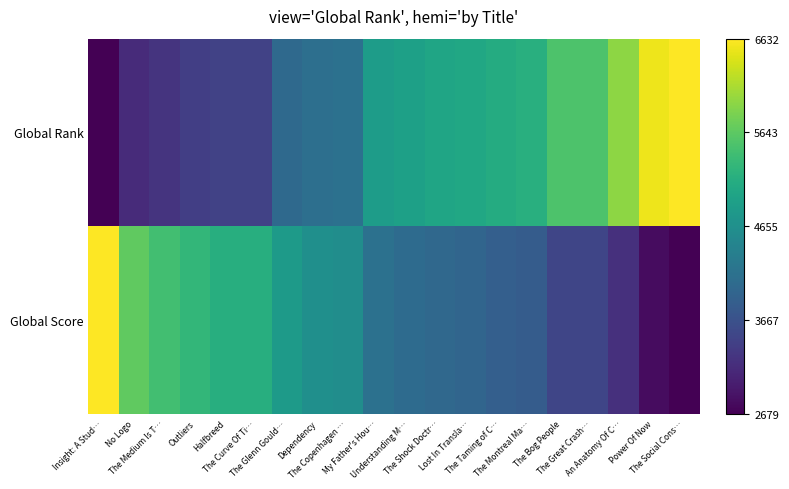

Which label corresponds to the largest value in the chart?

The Social Cons…